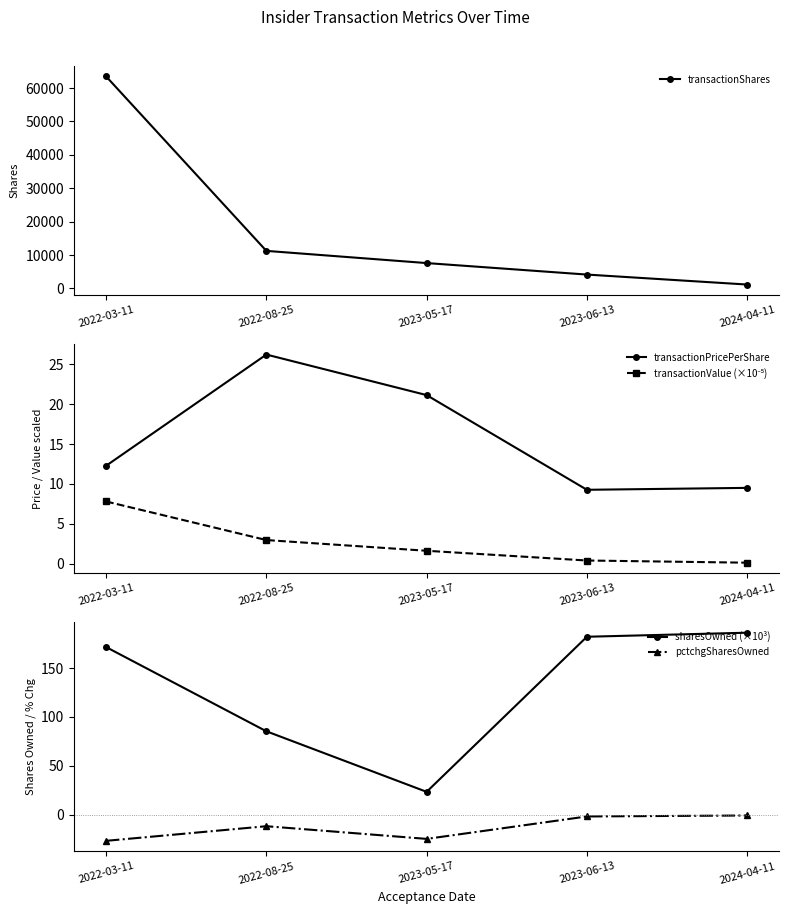

The value of transactionPricePerShare at 2023-05-17 is 21.1. True or false?

True